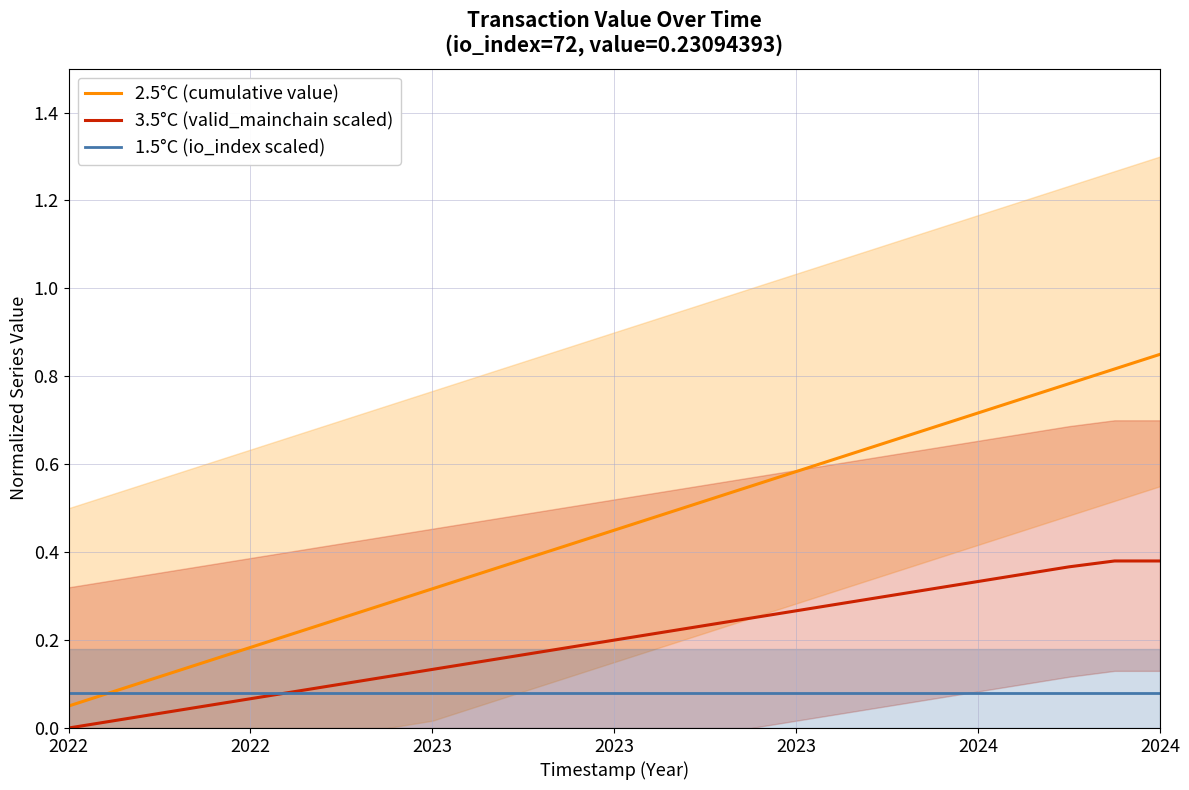

What is the spread (max minus min) of values at 9?

0.3